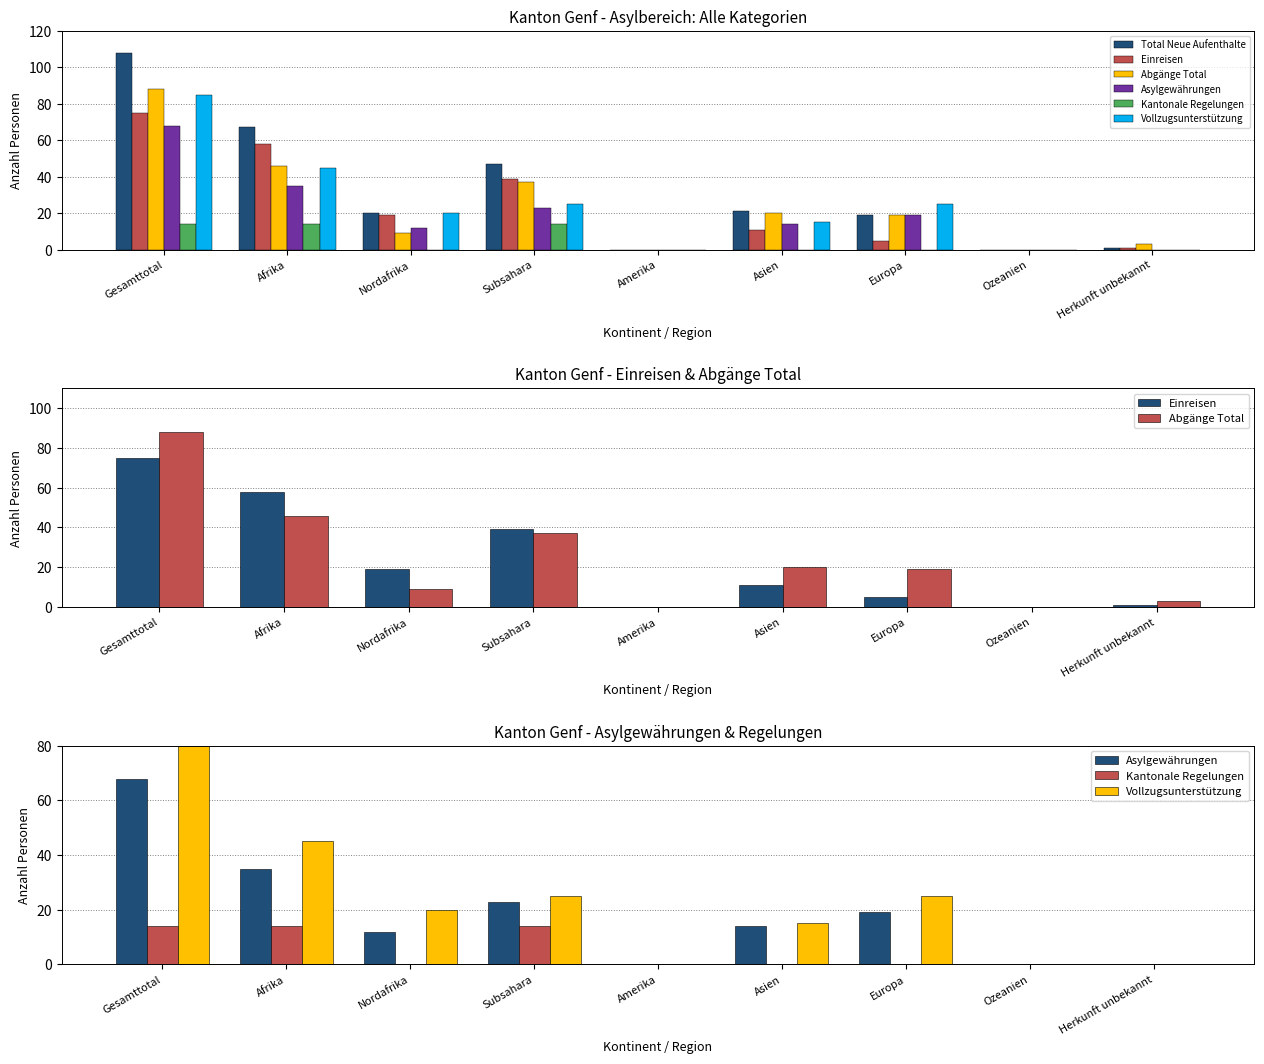

What is the difference between the Total Neue Aufenthalte values at Herkunft unbekannt and Afrika?

66